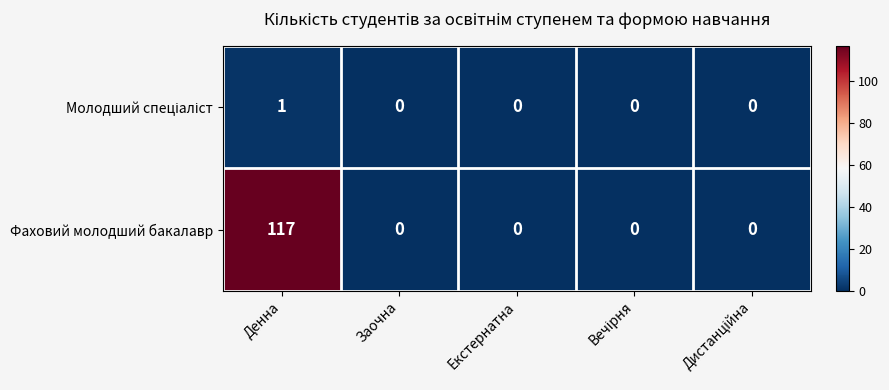

The Фаховий молодший бакалавр series shows 117 at Денна. True or false?

True